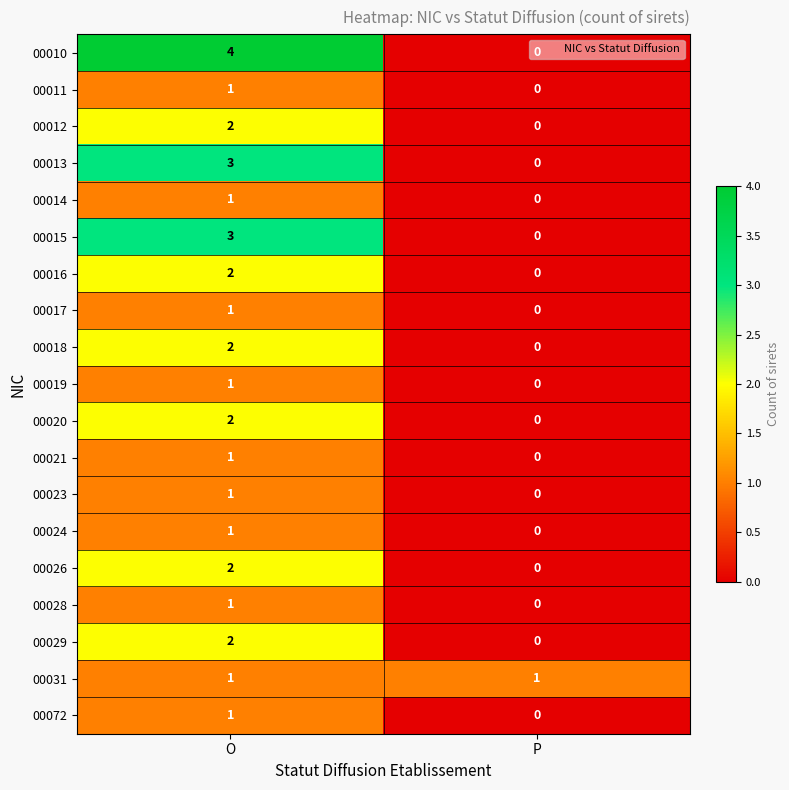

Where is 00019 nearest to the value 0?

P